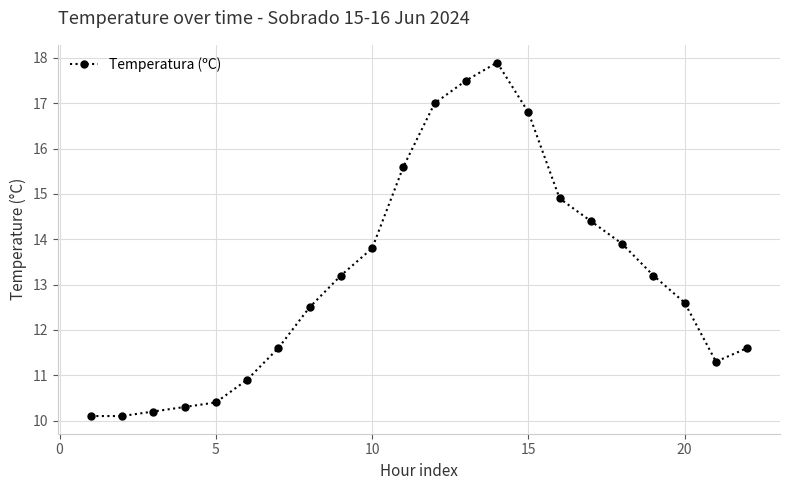

How many distinct data groups are displayed?

1